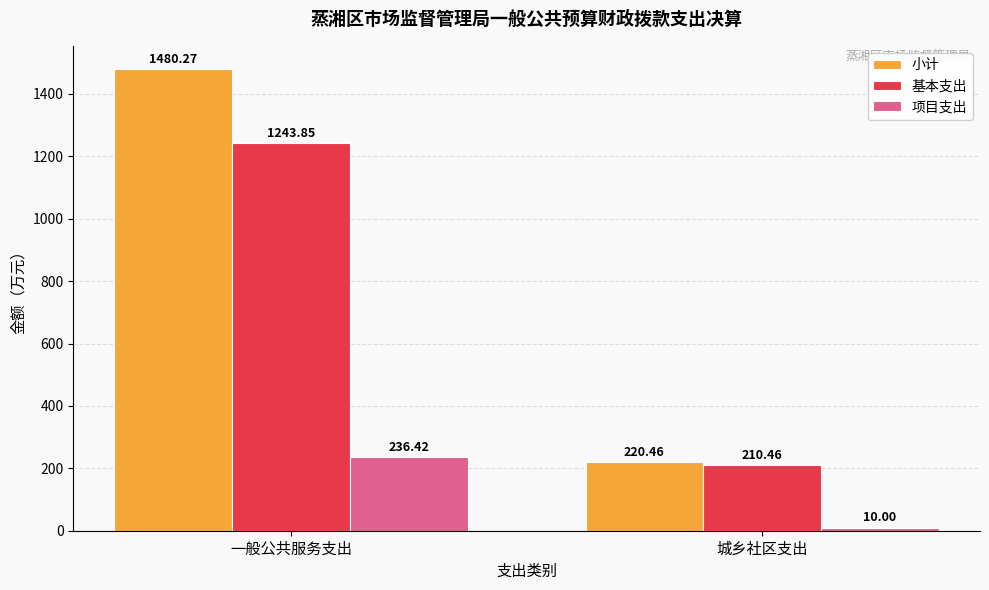

Count the number of data series in this chart.

3